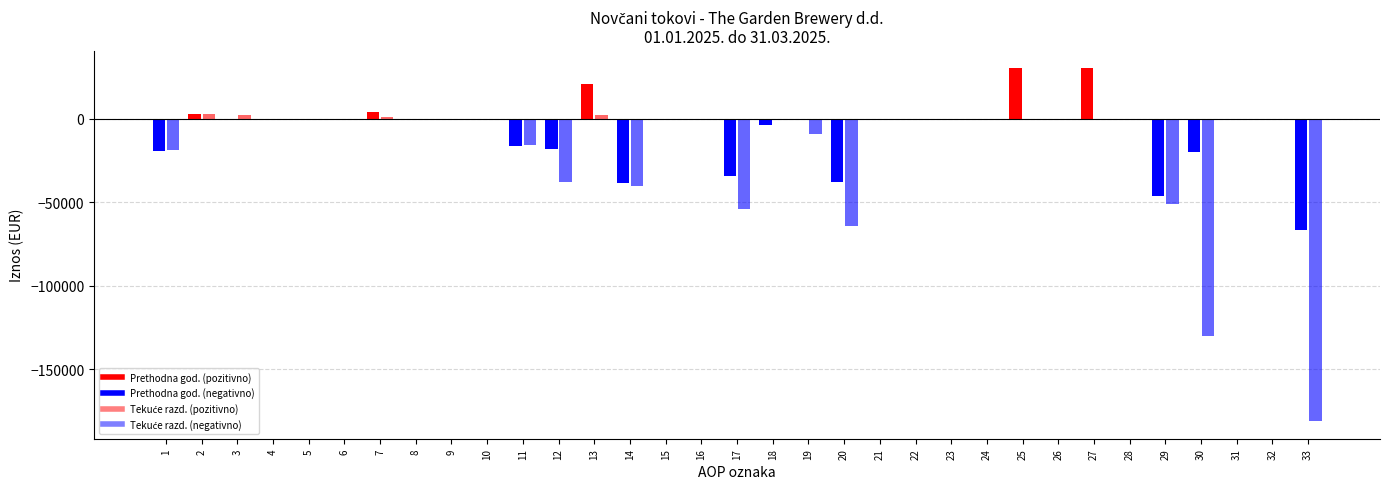

Between 16 and 31, which is larger?

16